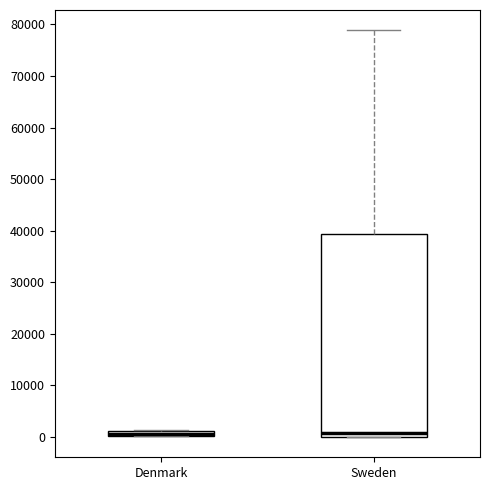

Where is the upper edge of the box for Denmark on the y-axis? The values are not printed on the chart, so give them approximately, as read against the axis.

1000